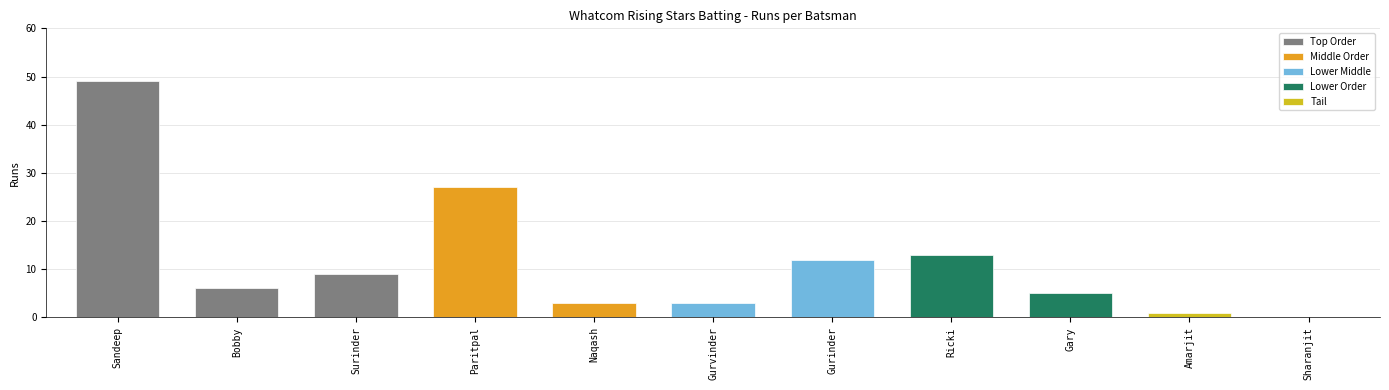

Which category has the highest value across all series?

Sandeep Singh Nagra